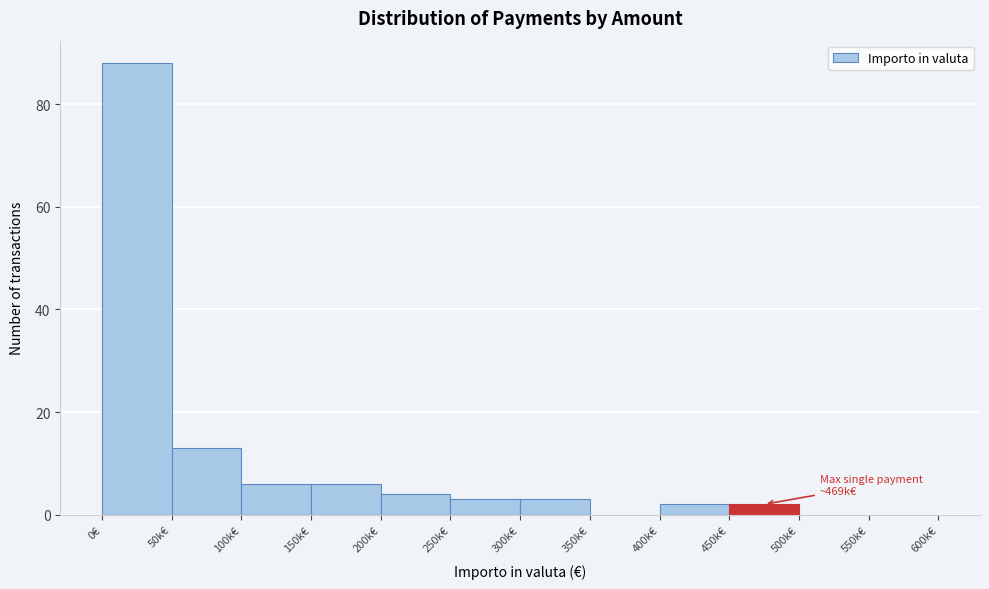

Reading left to right, list all the values displayed in this chart.

0€=88	50k€=13	100k€=6	150k€=6	200k€=4	250k€=3	300k€=3	350k€=0	400k€=2	450k€=2	500k€=0	550k€=0